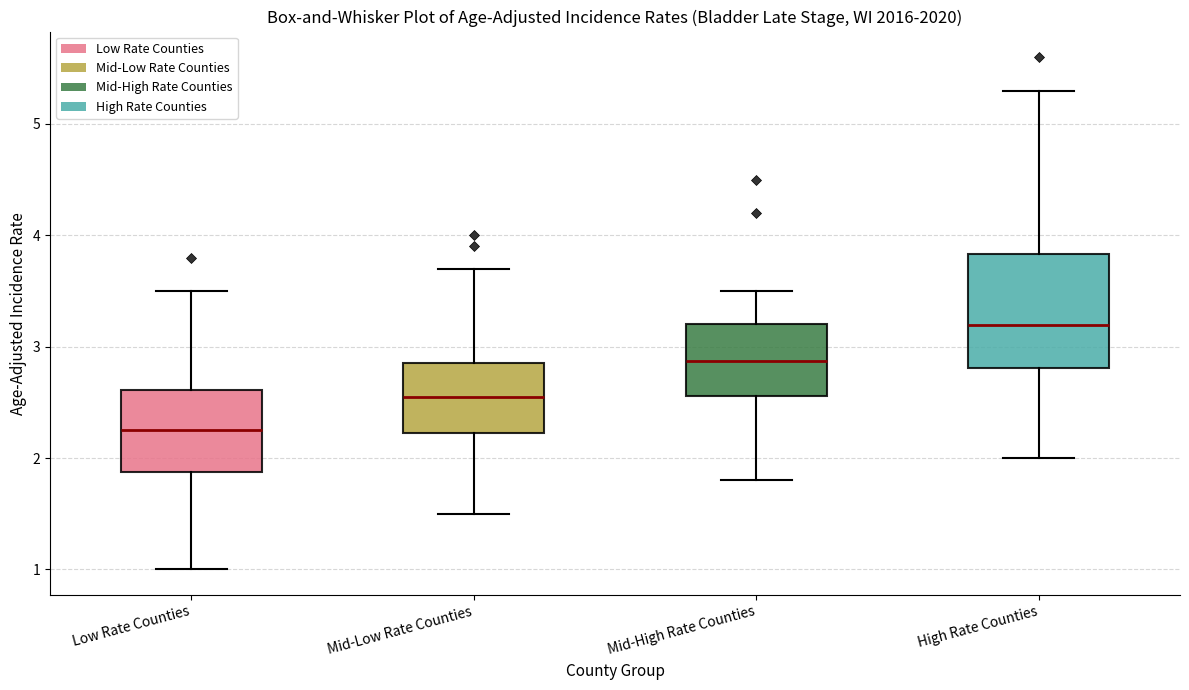

Which box's median line is the highest?

High Rate Counties